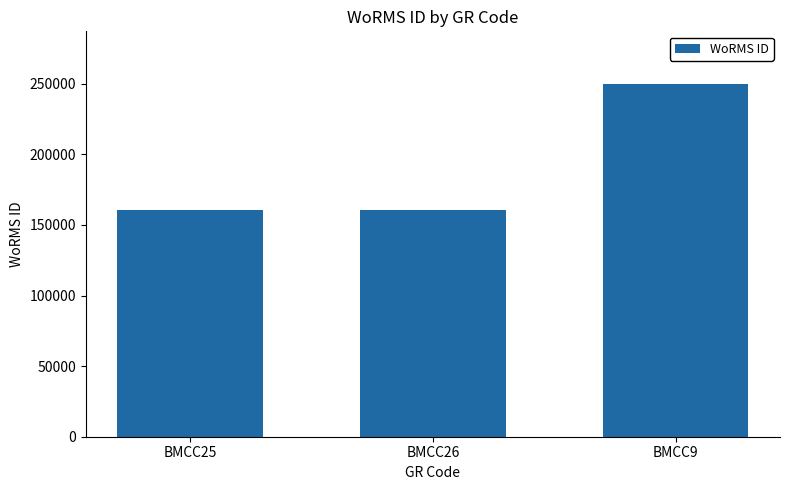

What is the difference between the maximum and minimum values?

89167